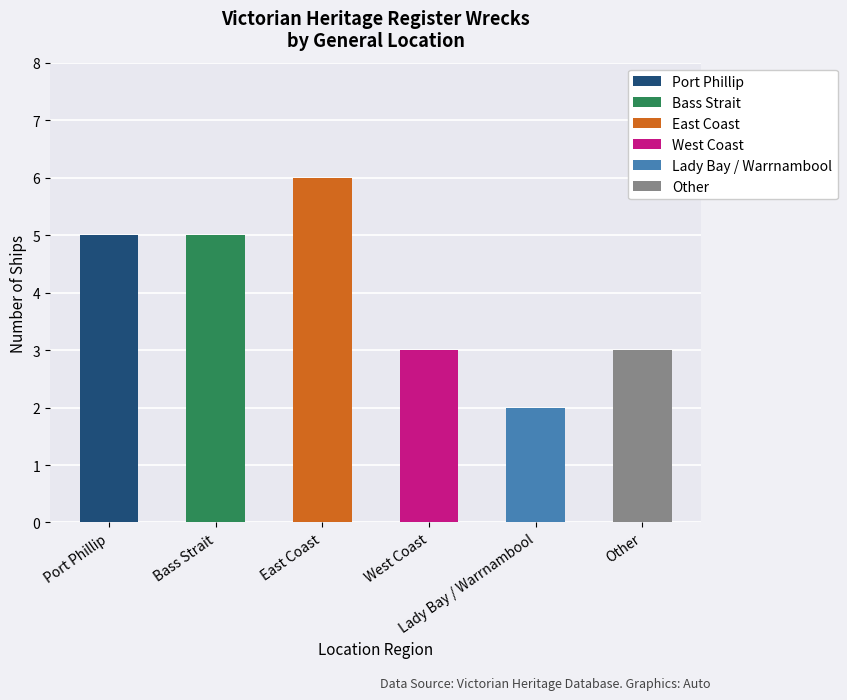

List the labels in order of value, smallest first.

Lady Bay / Warrnambool, West Coast, Other, Port Phillip, Bass Strait, East Coast